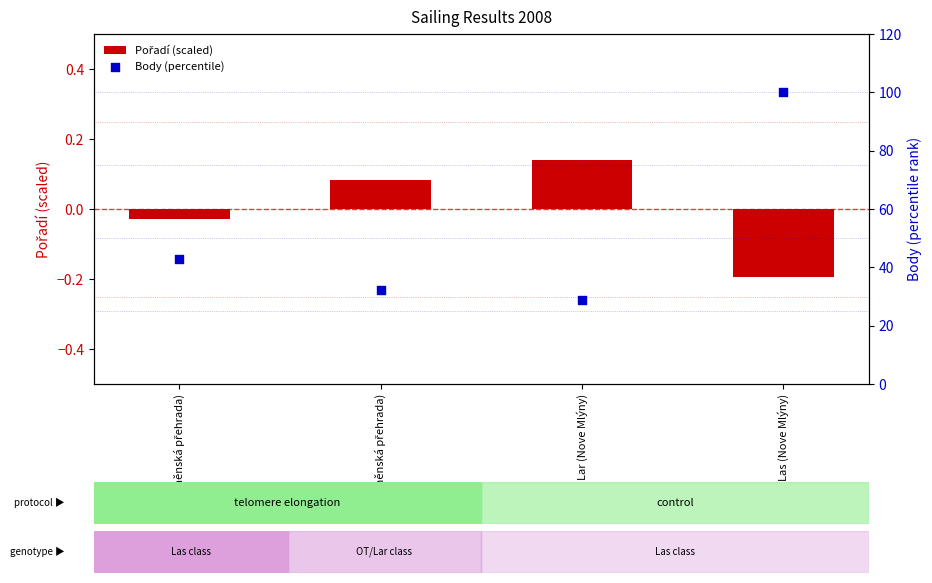

At which category is the sum across all series the highest?

Las (Nove Mlýny)